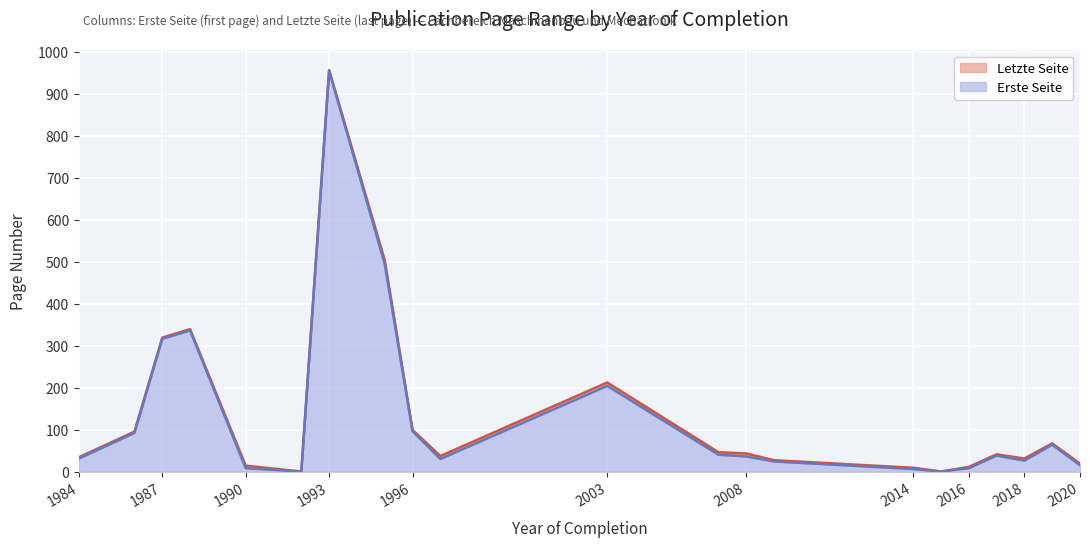

Reading left to right, what are all the values shown in this chart?

Erste Seite: 31	92	316	336	8	0	954	494	96	30	204	40	36	24	6	0	8	38	26	64	15
Letzte Seite: 34	95	319	339	14	0	956	503	99	37	212	46	43	27	9	0	11	41	31	67	19